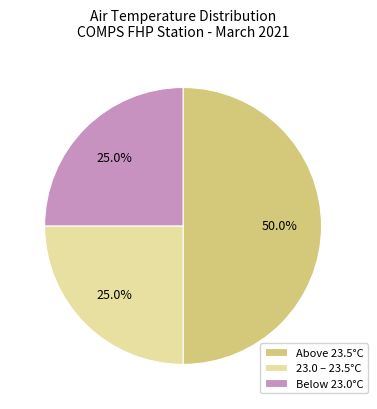

Does Below 23.0°C represent more than half of the total?

No